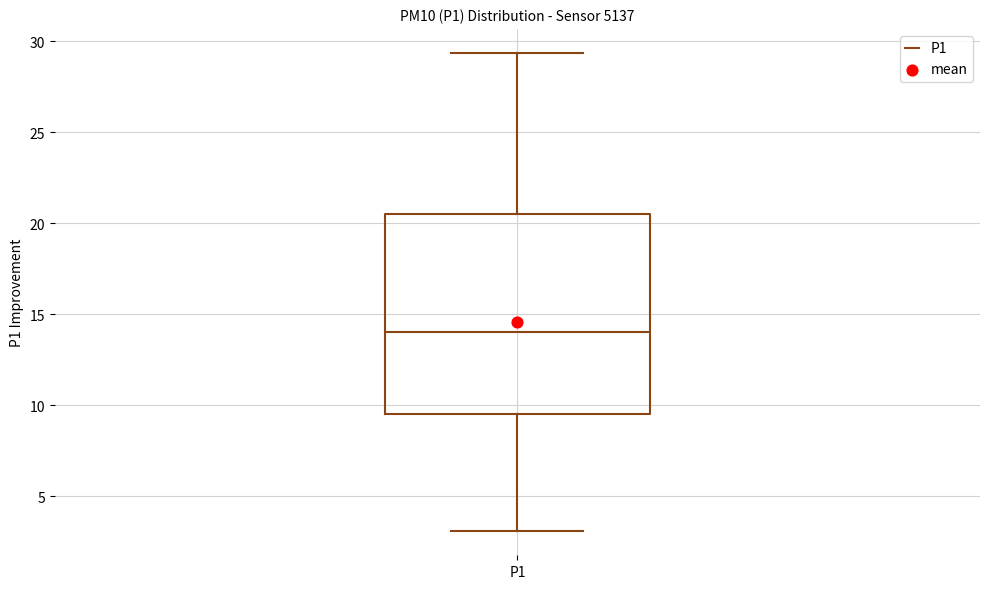

Read this box plot against the y-axis: the position of the median line, the range covered by the box, and the ends of both whiskers. The values are not printed on the chart, so give them approximately, as read against the axis.

median 14.0, box 9.5 to 20.5, whiskers 3.0 to 29.5